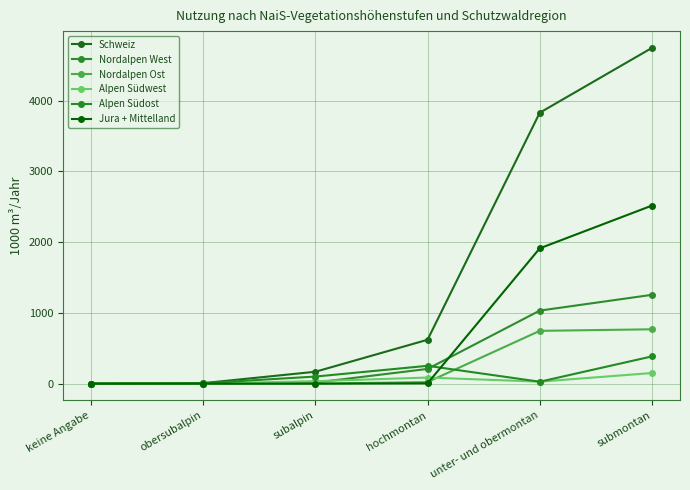

True or false: Schweiz has a value of 3828 at unter- und obermontan.

True